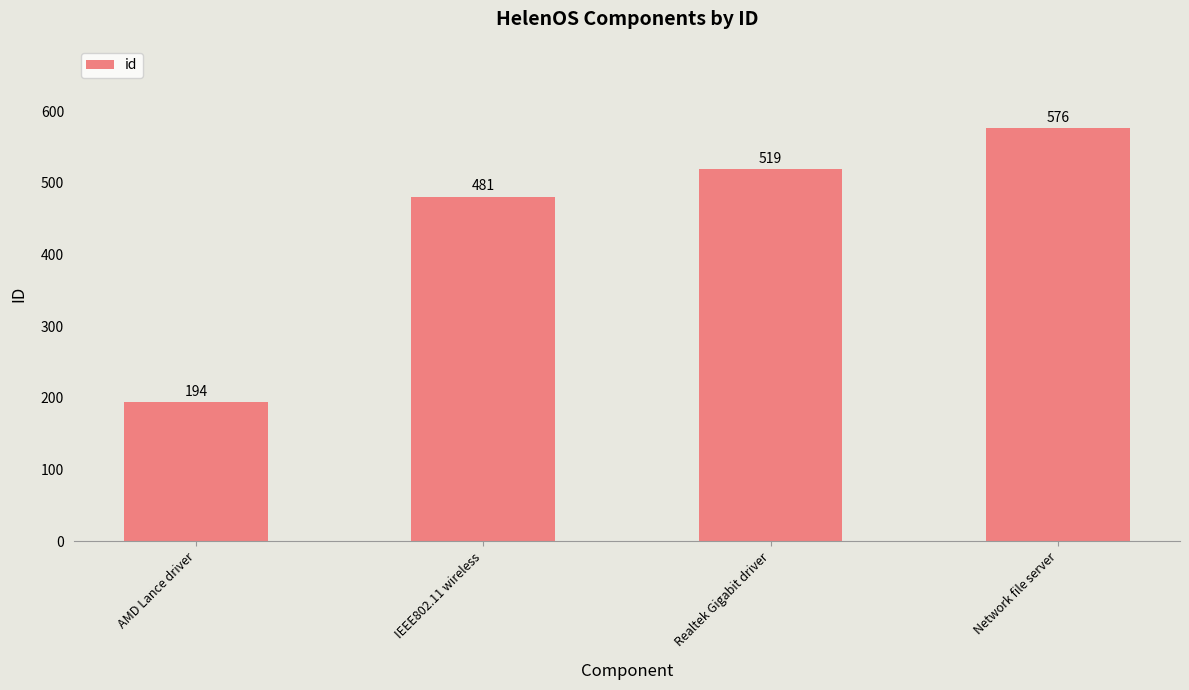

What is the sum of all values?

1770